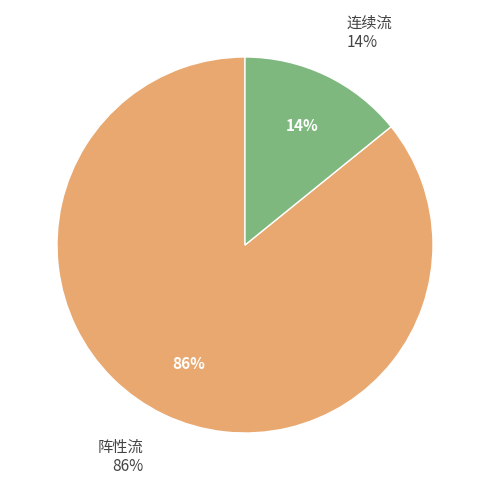

Is 连续流 the majority of the pie?

No